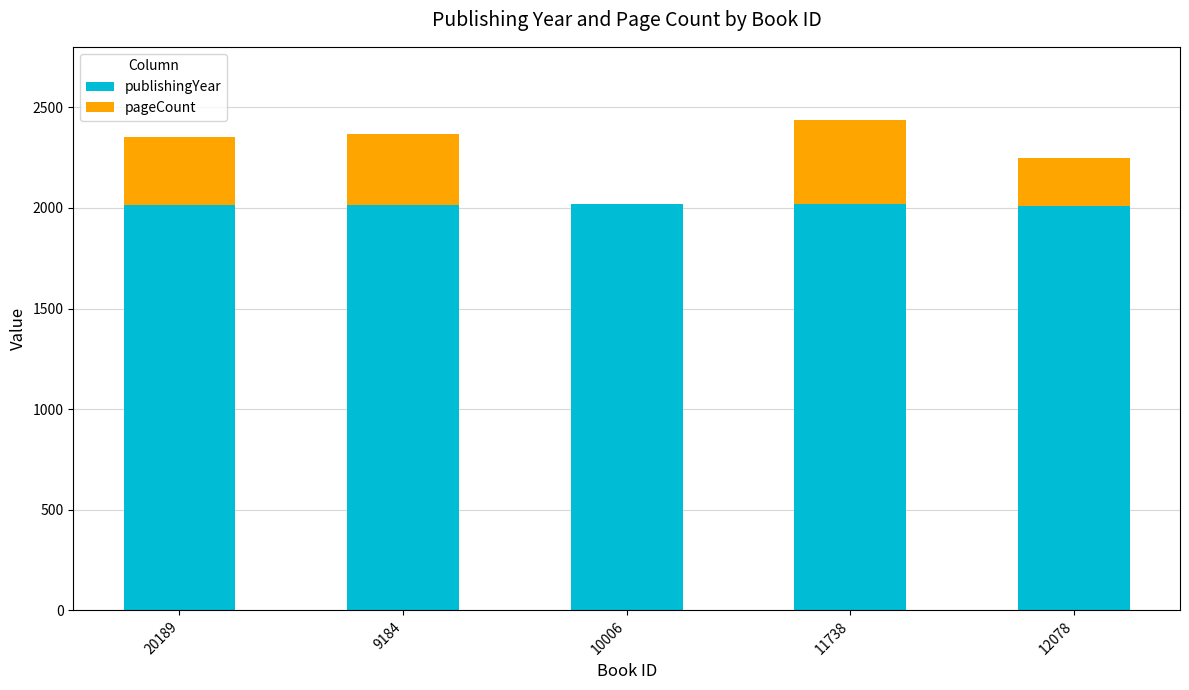

What is the total value across all series at 9184?

2367